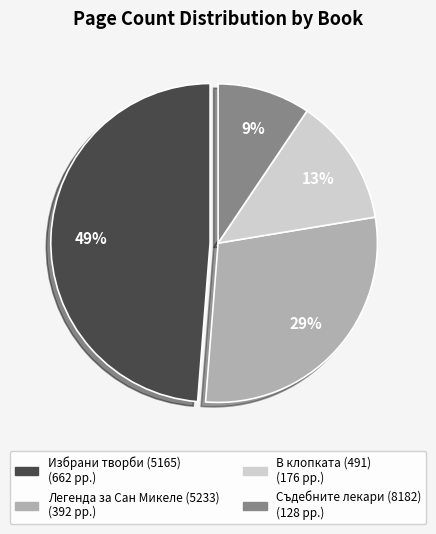

Which category has the biggest portion of the pie?

Избрани творби (5165)